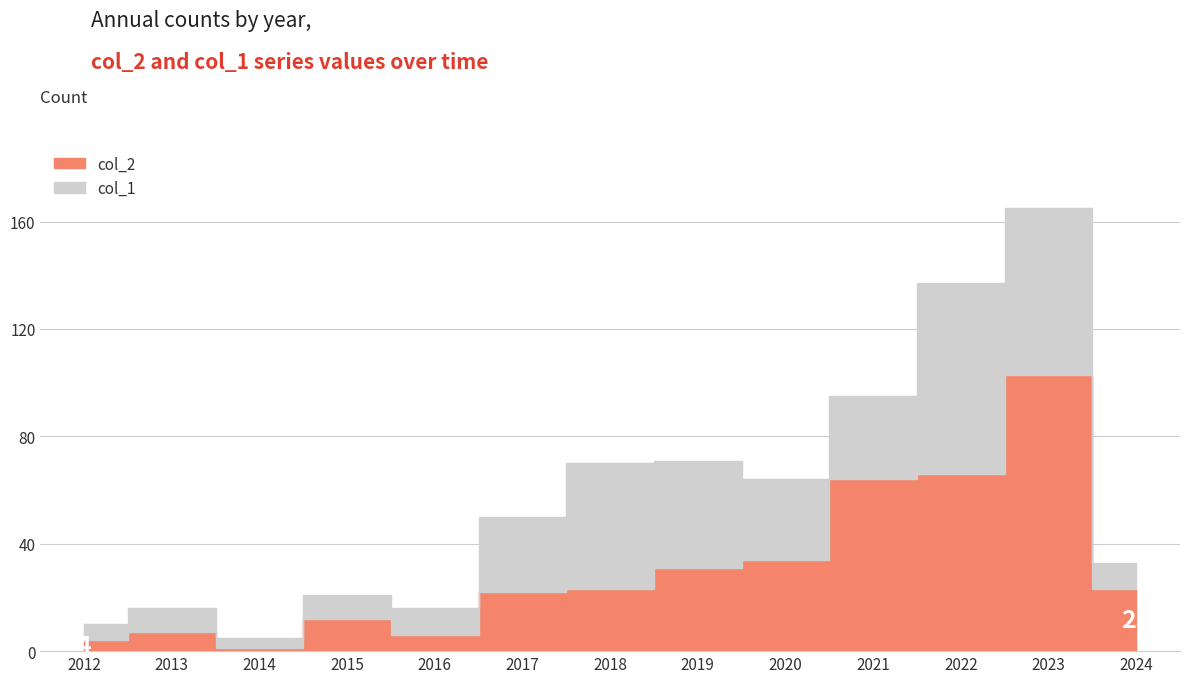

At how many categories does at least one series exceed 74?

1